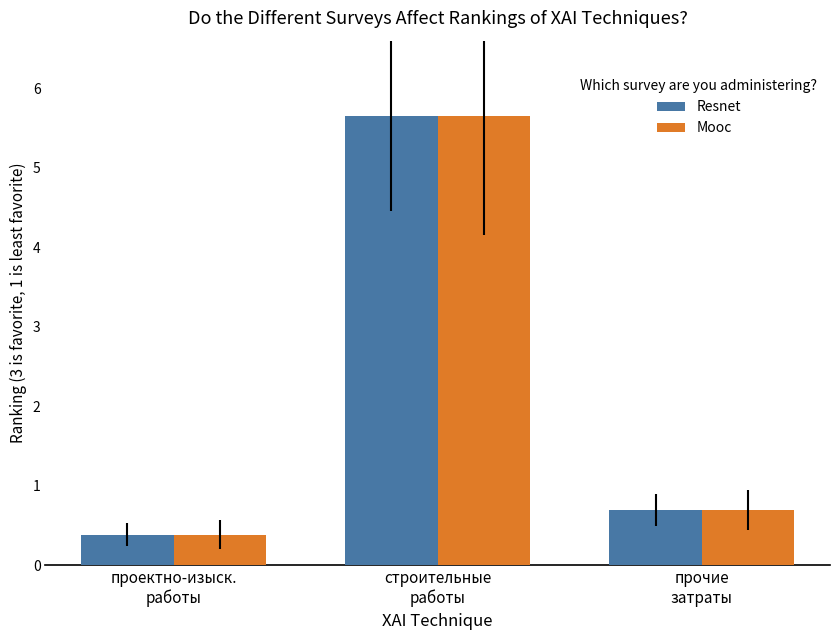

What is the greatest value displayed?

5.7